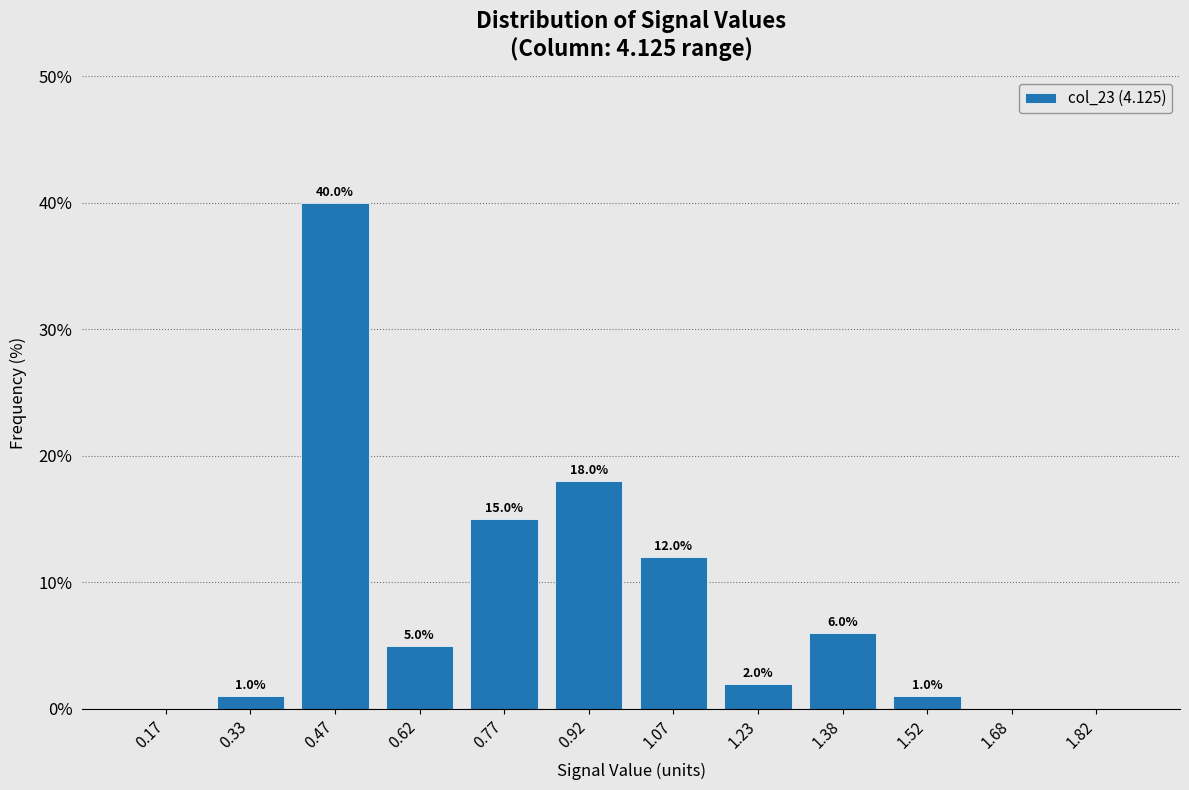

Which range on the x-axis has the tallest bar?

0.40 to 0.55